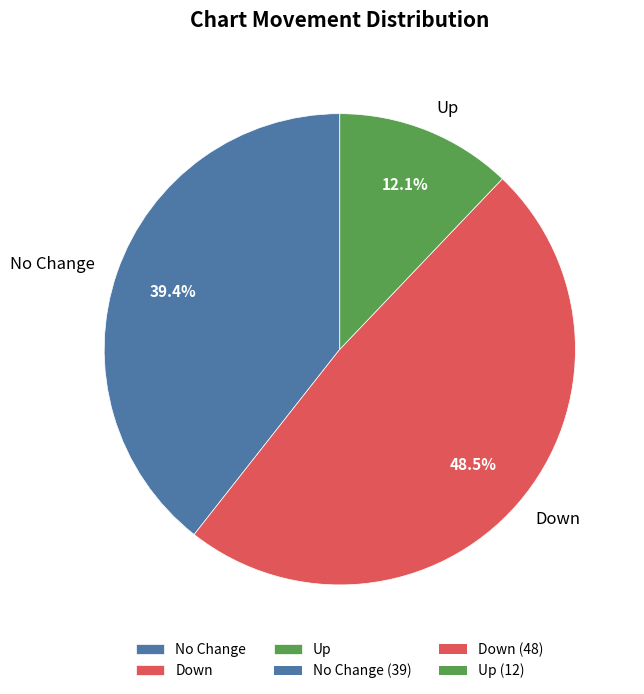

Rank the categories by value from highest to lowest.

Down, No Change, Up